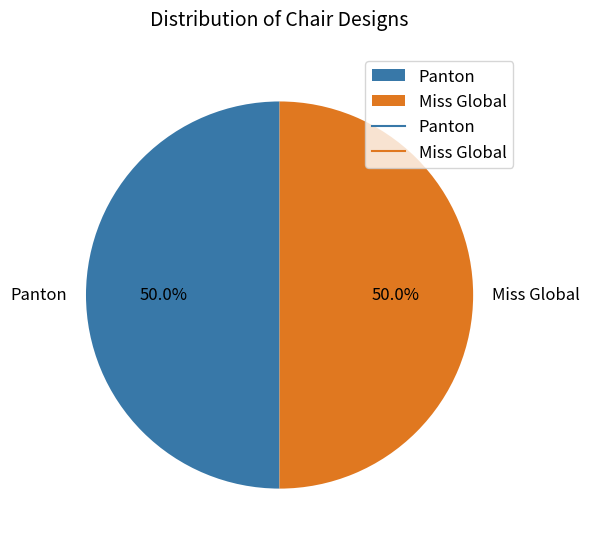

Combined, what portion of the pie is Panton and Miss Global?

100.0%